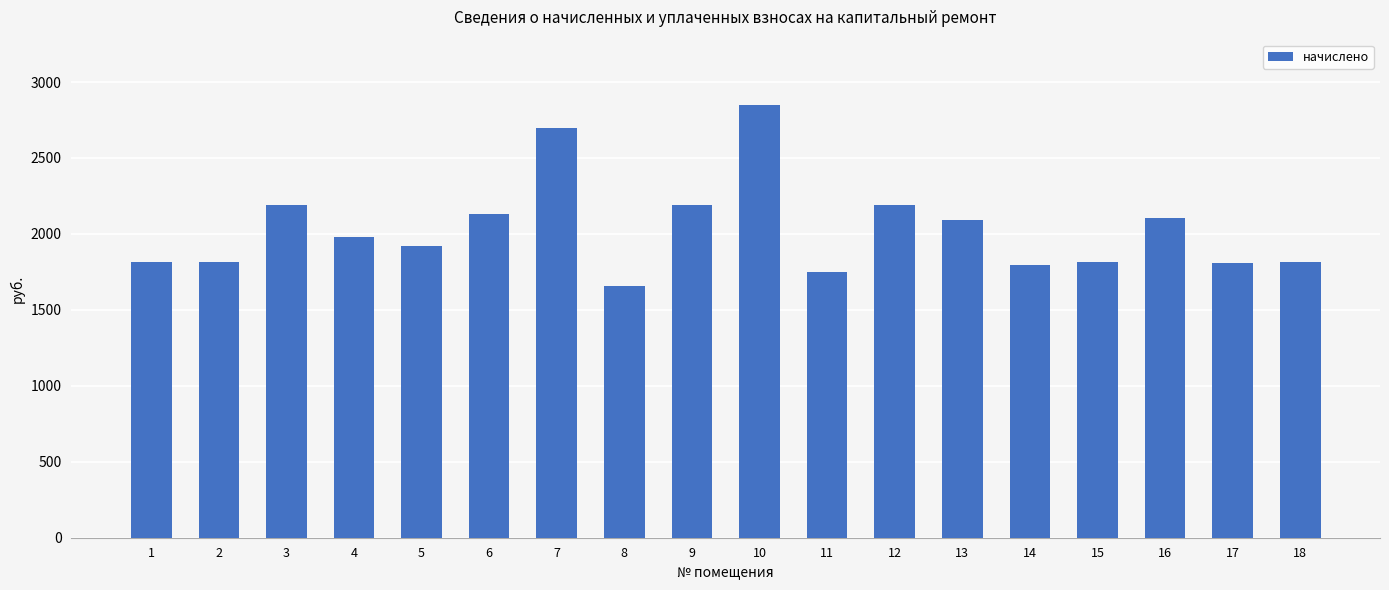

How many values are below 1978?

9